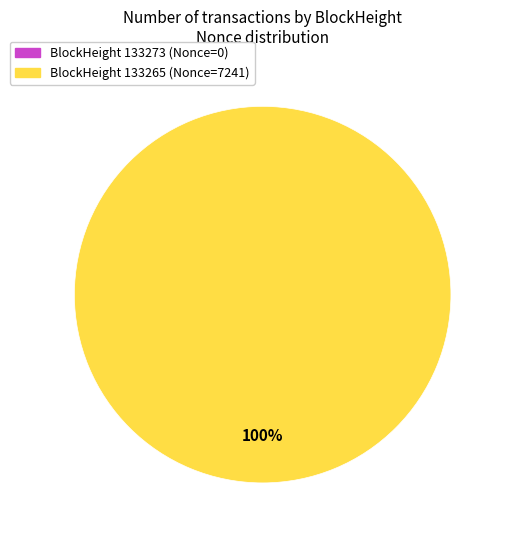

The 133265 slice represents 100% of the pie. True or false?

True